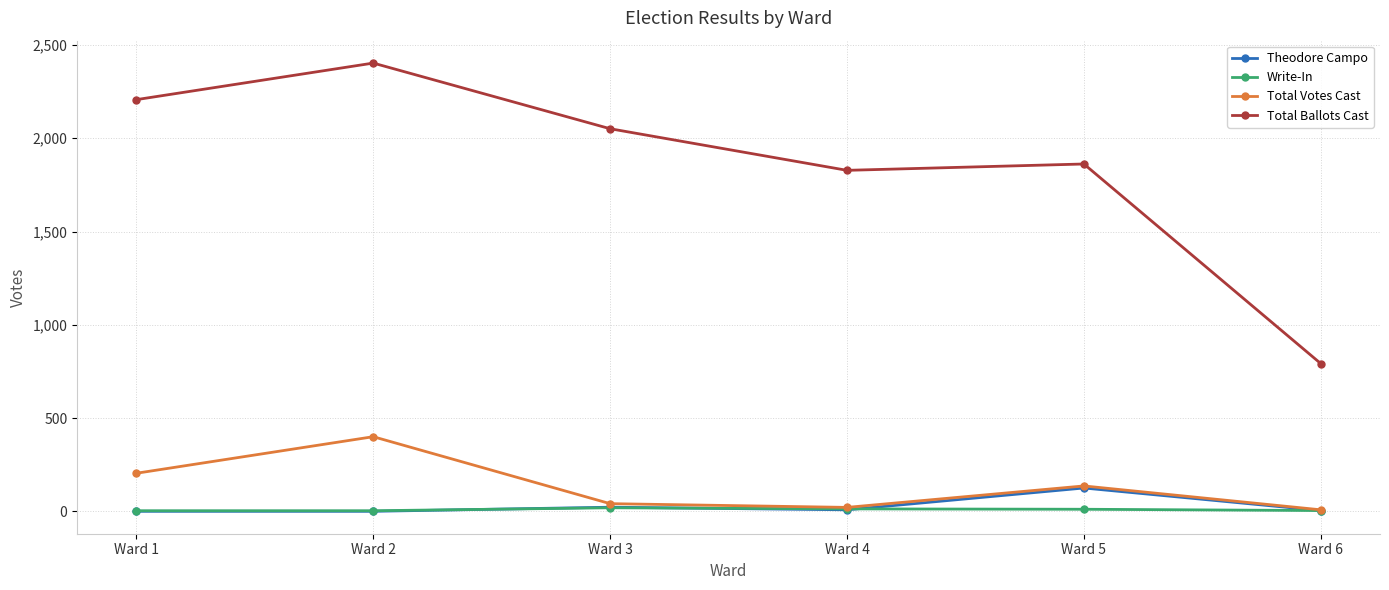

What is the value of the Theodore Campo point at the 5th from the left?

125